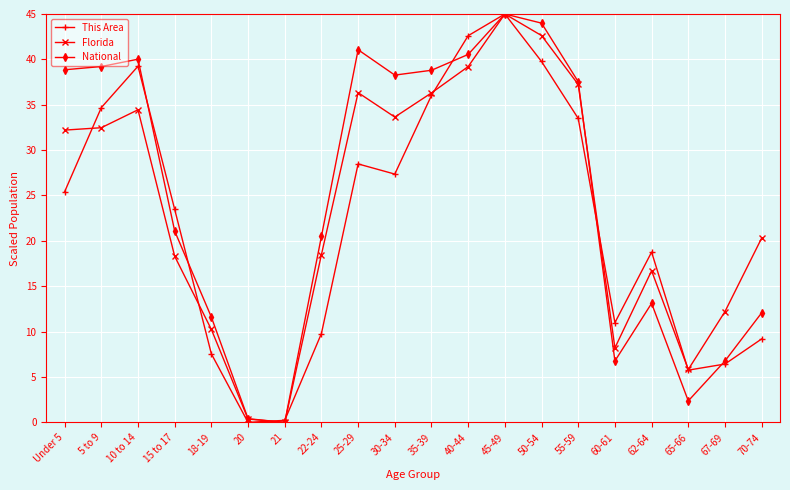

In Florida, how many points are higher than both neighbors (excluding endpoints)?

4